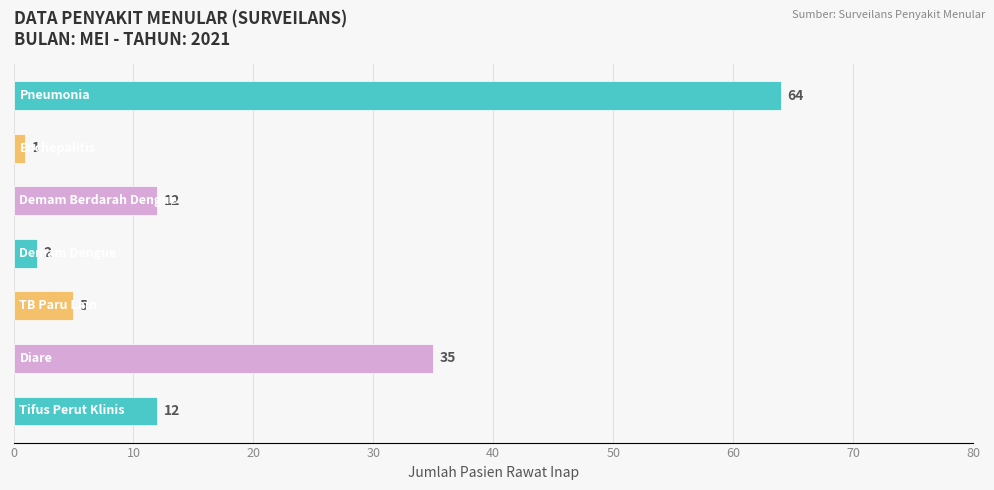

What is the difference between the second highest and second lowest values?

33